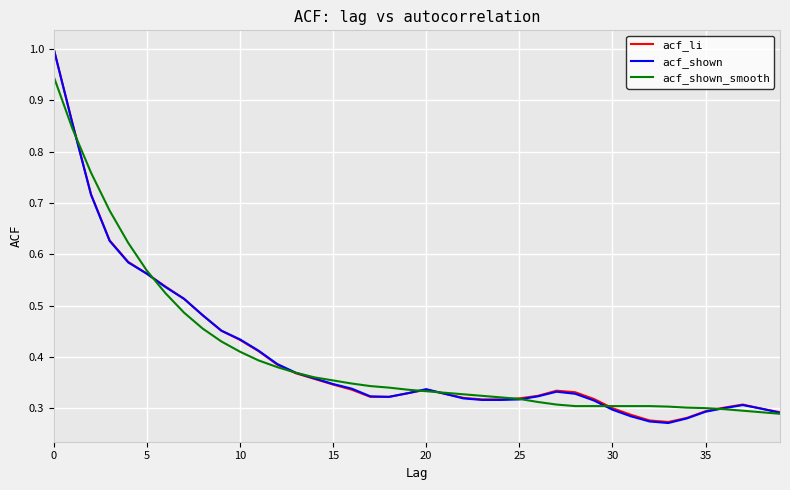

List the series in order of their overall mean, highest first.

acf_shown_smooth, acf_li, acf_shown